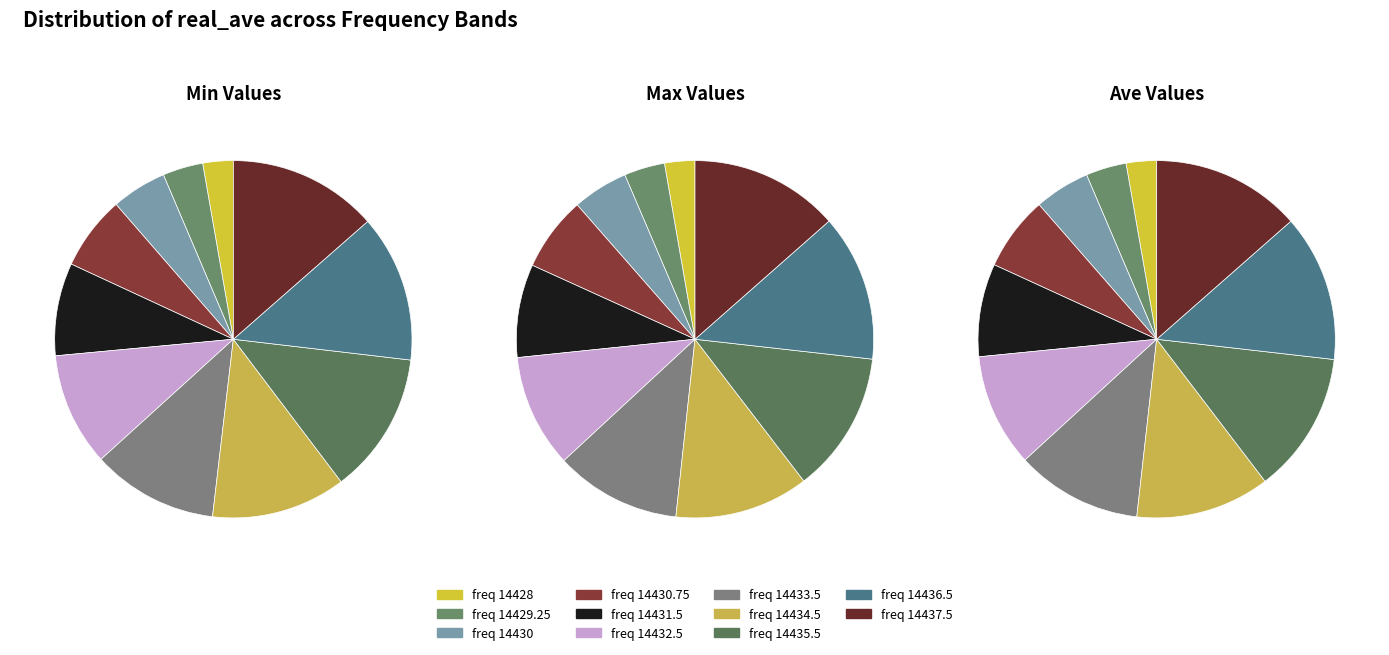

Which category has the biggest portion of the pie?

14437.5